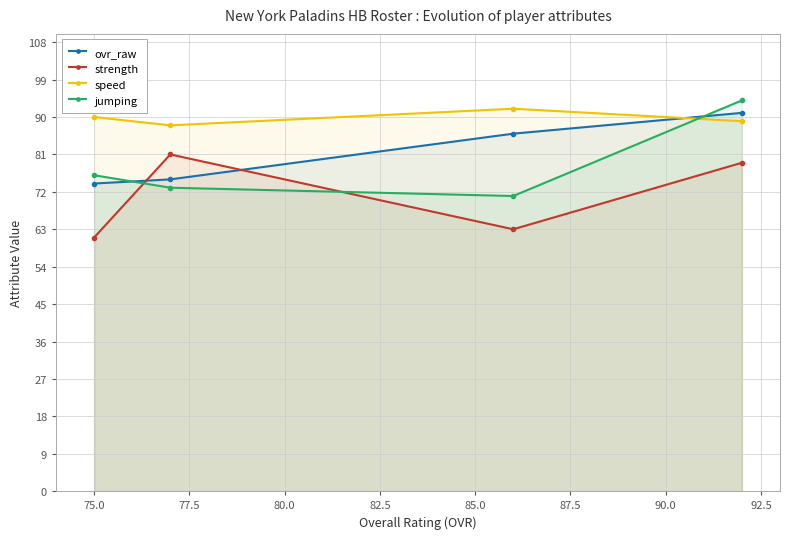

What is the difference between the maximum and minimum values in the strength series?

20